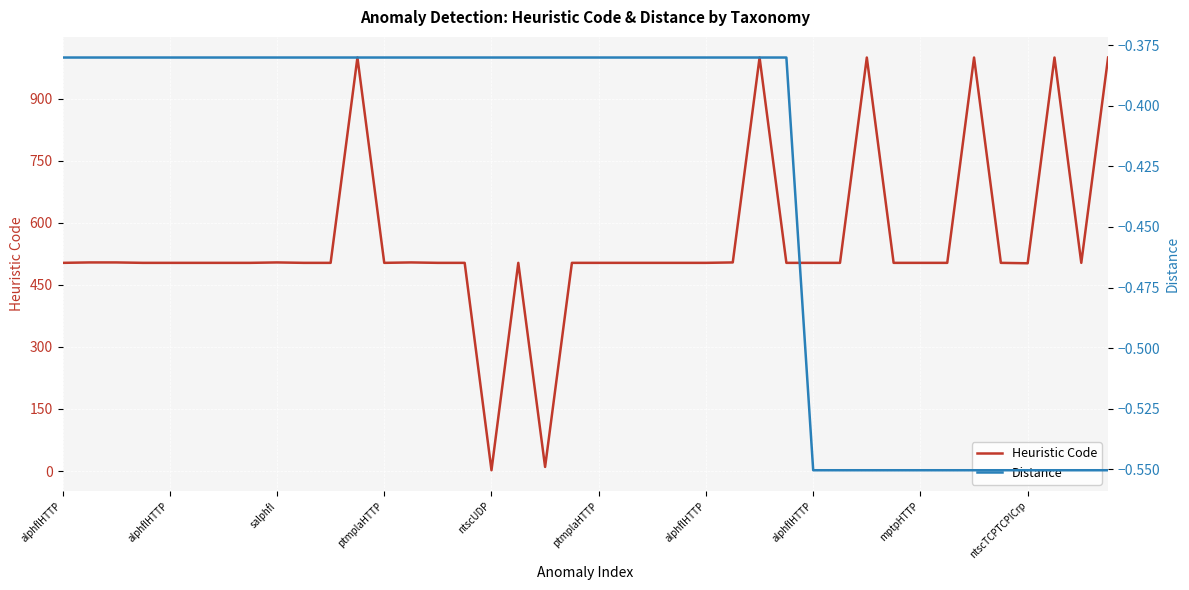

True or false: Distance and Heuristic Code intersect in this chart.

False